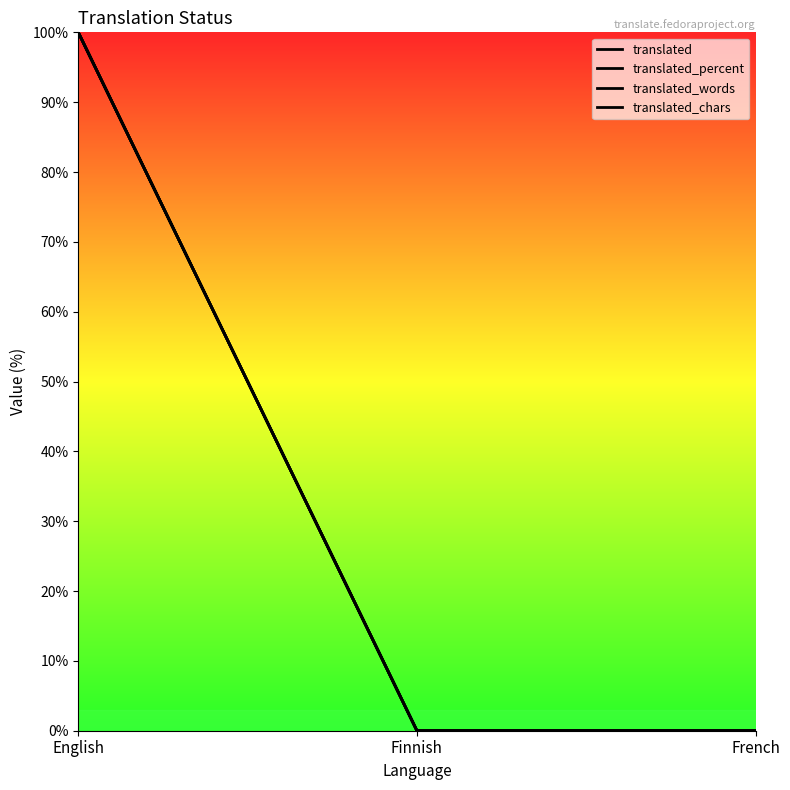

Rank the series by their maximum value, from highest to lowest.

translated, translated_percent, translated_words, translated_chars